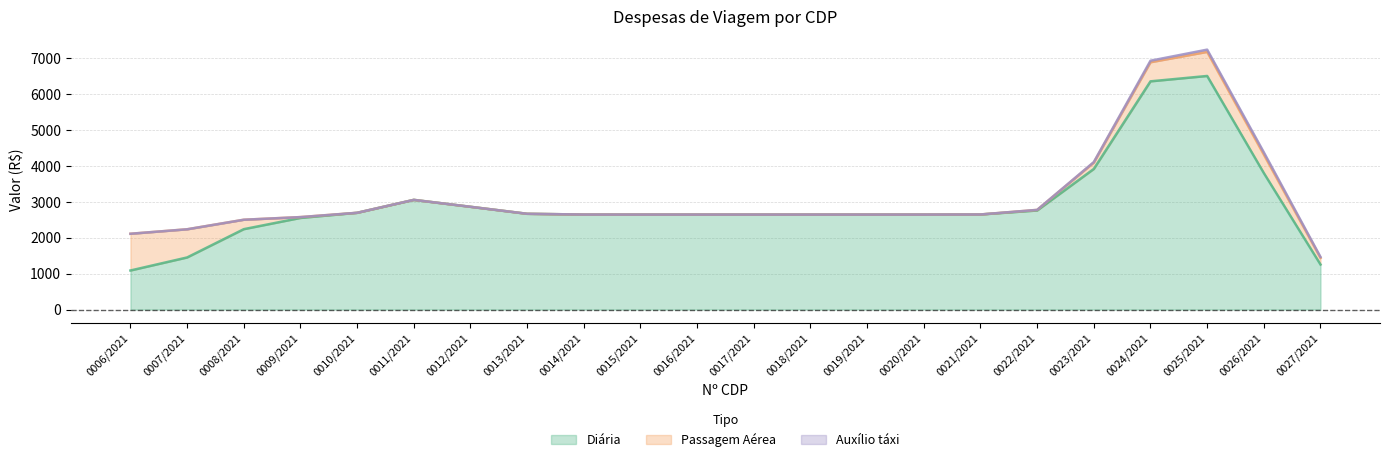

What is the highest value of the Diária series?

6503.5